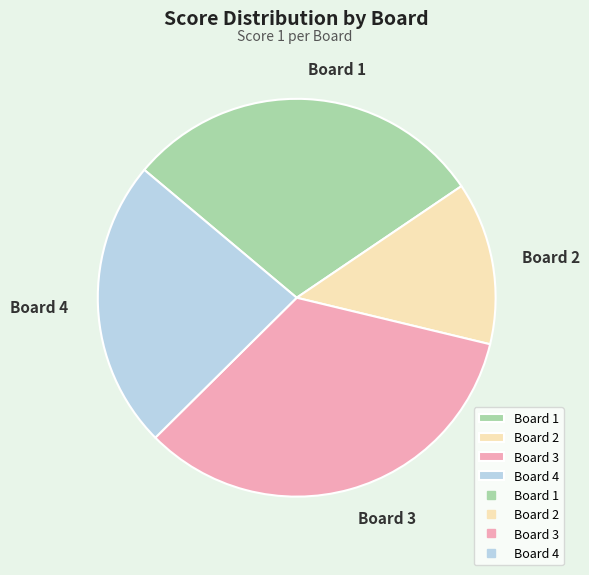

Which category has the biggest portion of the pie?

Board 3